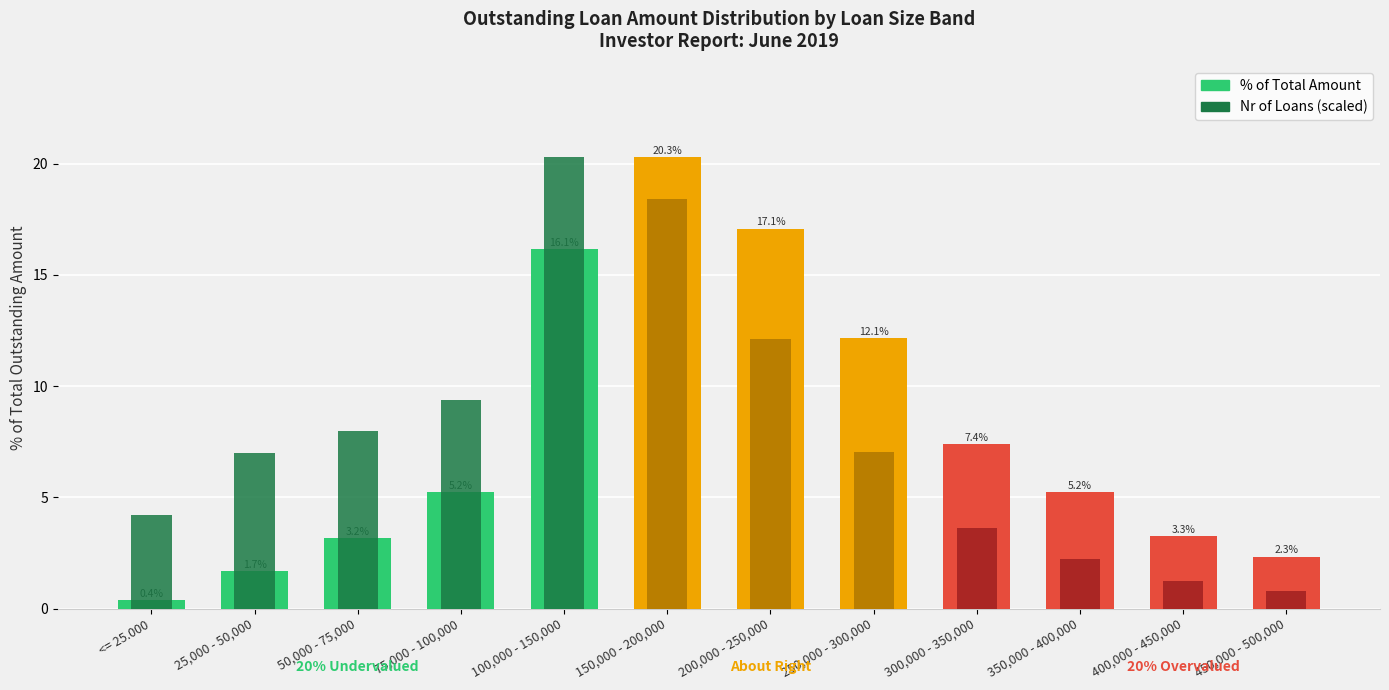

Reading left to right, transcribe all the data shown in this chart.

% of Total Amount: <= 25.000=0.4	25,000 - 50,000=1.7	50,000 - 75,000=3.2	75,000 - 100,000=5.2	100,000 - 150,000=16.1	150,000 - 200,000=20.3	200,000 - 250,000=17.1	250,000 - 300,000=12.1	300,000 - 350,000=7.4	350,000 - 400,000=5.2	400,000 - 450,000=3.3	450,000 - 500,000=2.3
Nr of Loans (scaled): <= 25.000=4.2	25,000 - 50,000=7.0	50,000 - 75,000=8.0	75,000 - 100,000=9.4	100,000 - 150,000=20.3	150,000 - 200,000=18.4	200,000 - 250,000=12.1	250,000 - 300,000=7.1	300,000 - 350,000=3.6	350,000 - 400,000=2.2	400,000 - 450,000=1.2	450,000 - 500,000=0.8